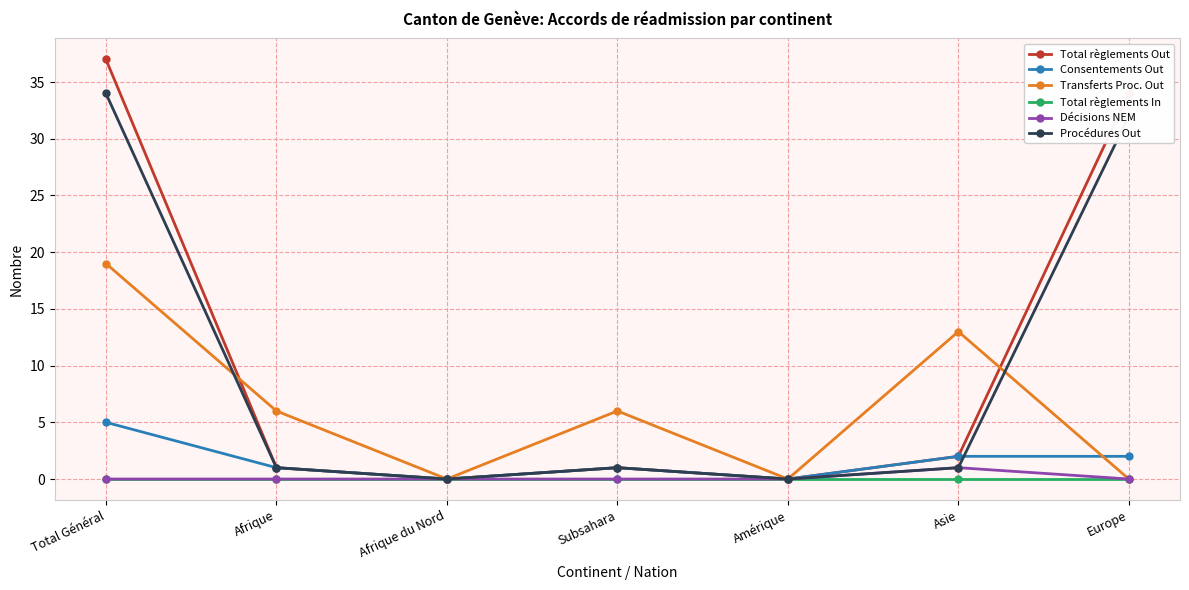

List the series in order of their peak value, lowest first.

Total règlements In, Décisions NEM, Consentements Out, Transferts Proc. Out, Procédures Out, Total règlements Out